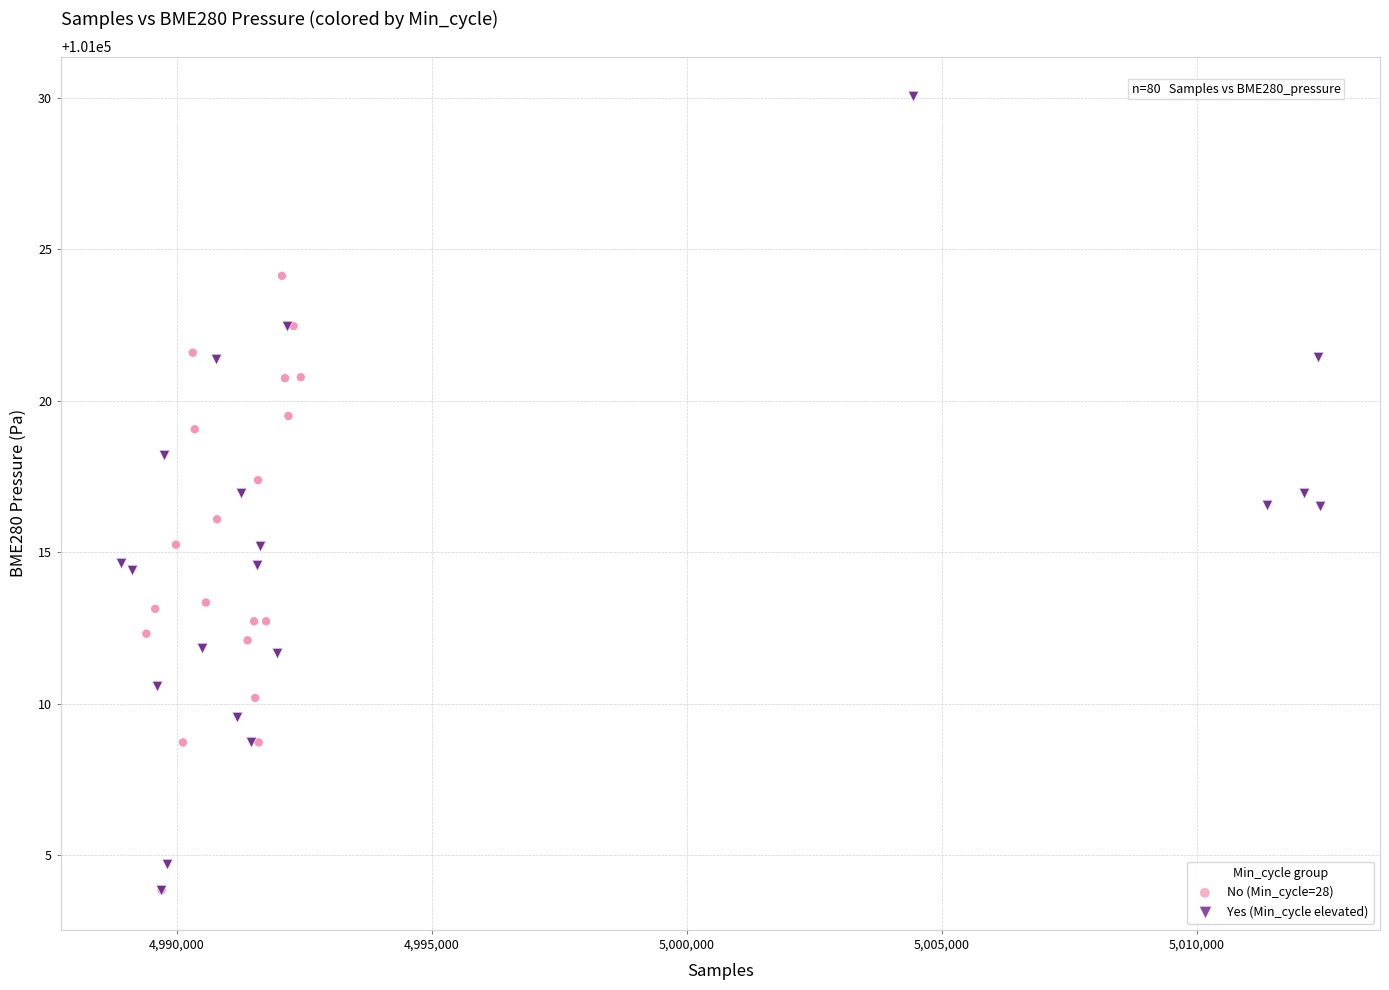

Which series has the largest Y range (max minus min)?

Yes (Min_cycle elevated)